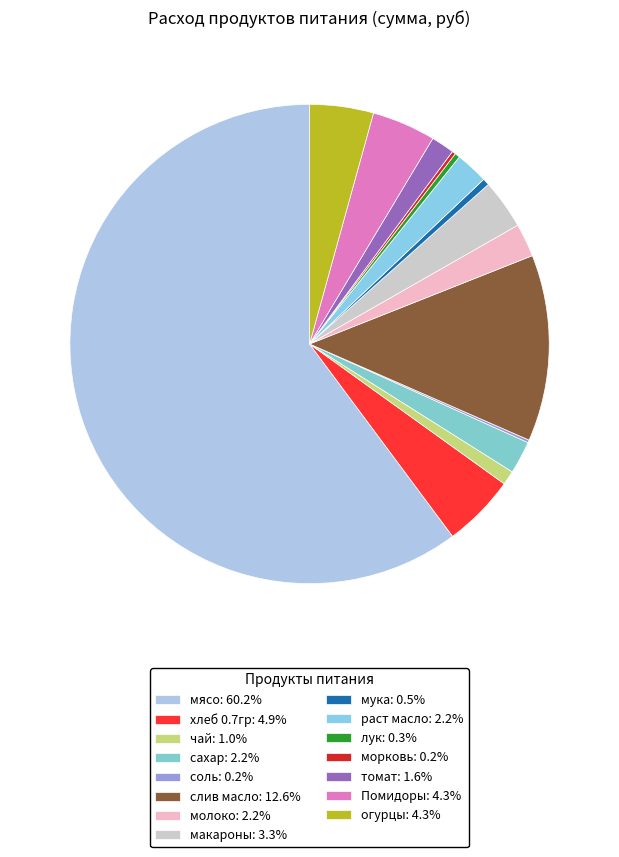

To the nearest percent, what is the combined percentage of соль and молоко?

2%